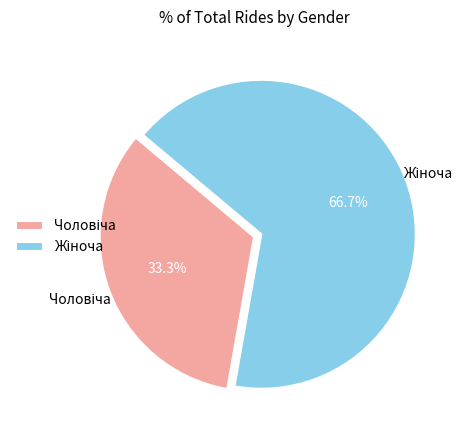

What is the majority slice?

Жіноча